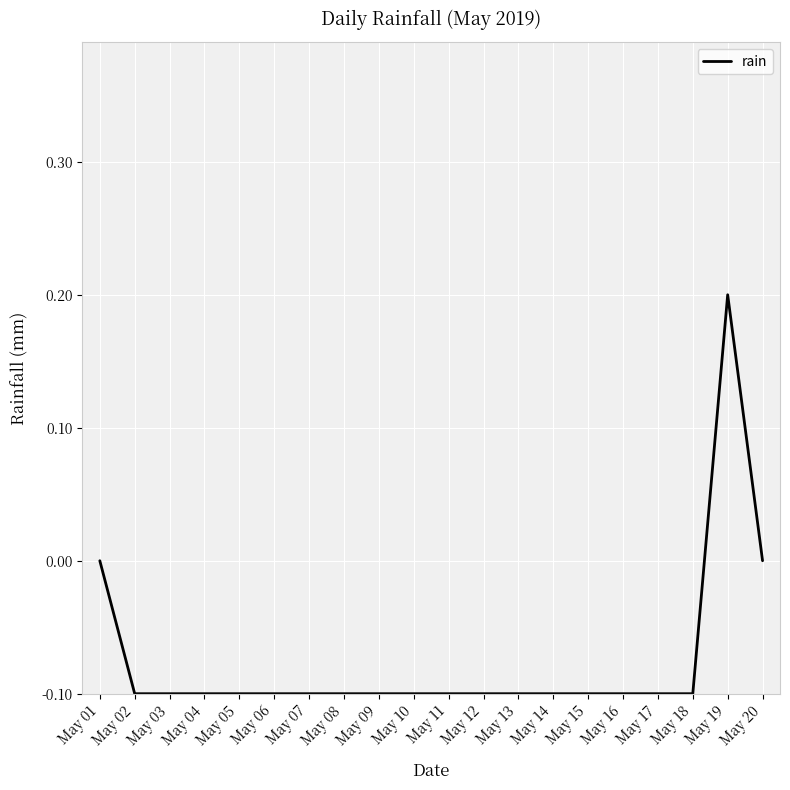

Does the chart have visible grid lines?

Yes